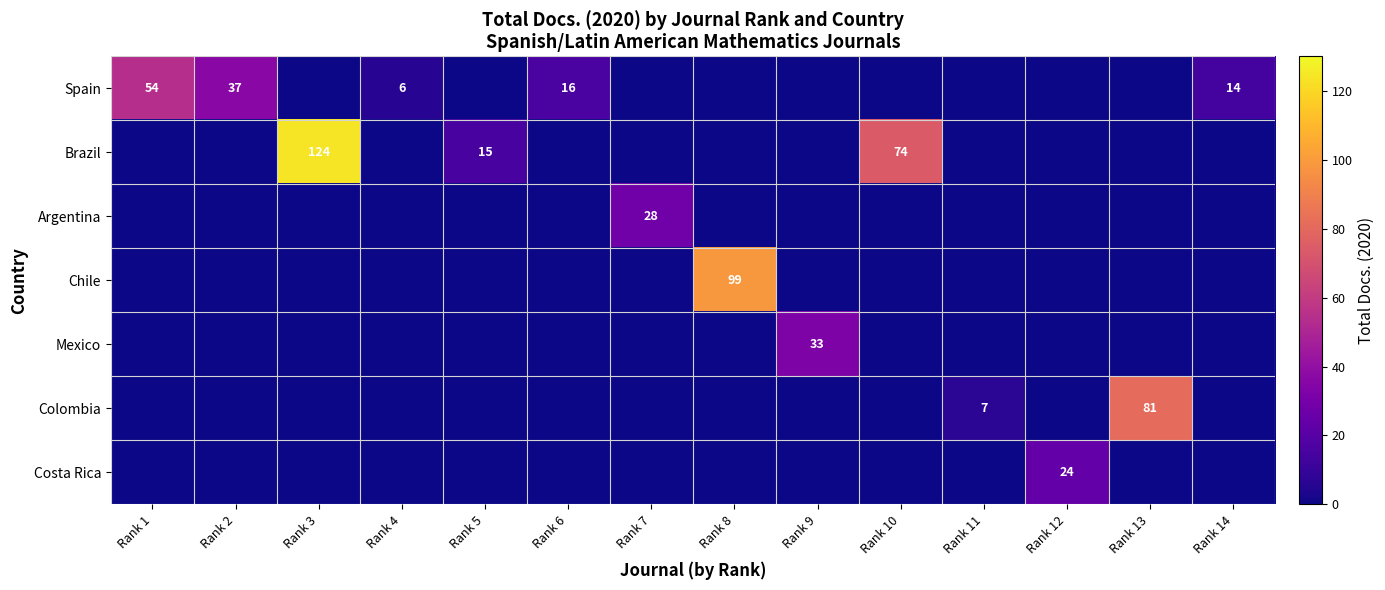

Is the value of Spain at Rank 1 greater than the value of Colombia at Rank 13?

No